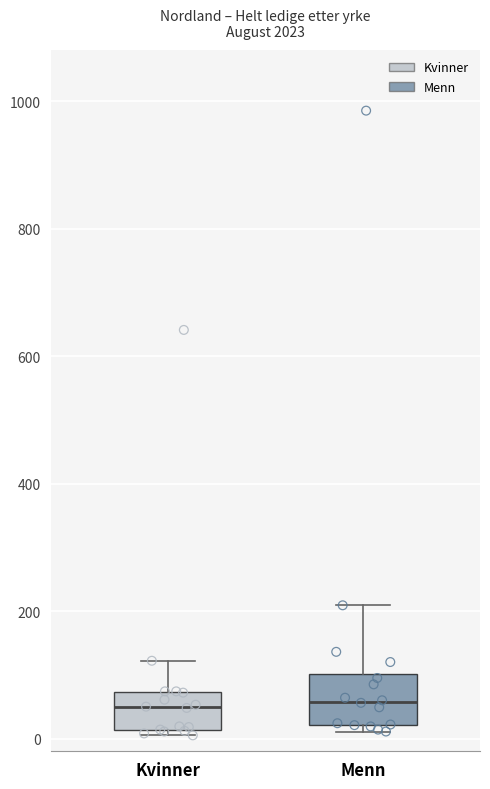

Reading left to right, read every box against the y-axis: the position of its median line, the range the box covers, and the ends of its whiskers. The values are not printed on the chart, so give them approximately, as read against the axis.

Kvinner: median 40, box 20 to 80, whiskers 0 to 120
Menn: median 60, box 20 to 100, whiskers 20 (just below the box's lower edge) to 200